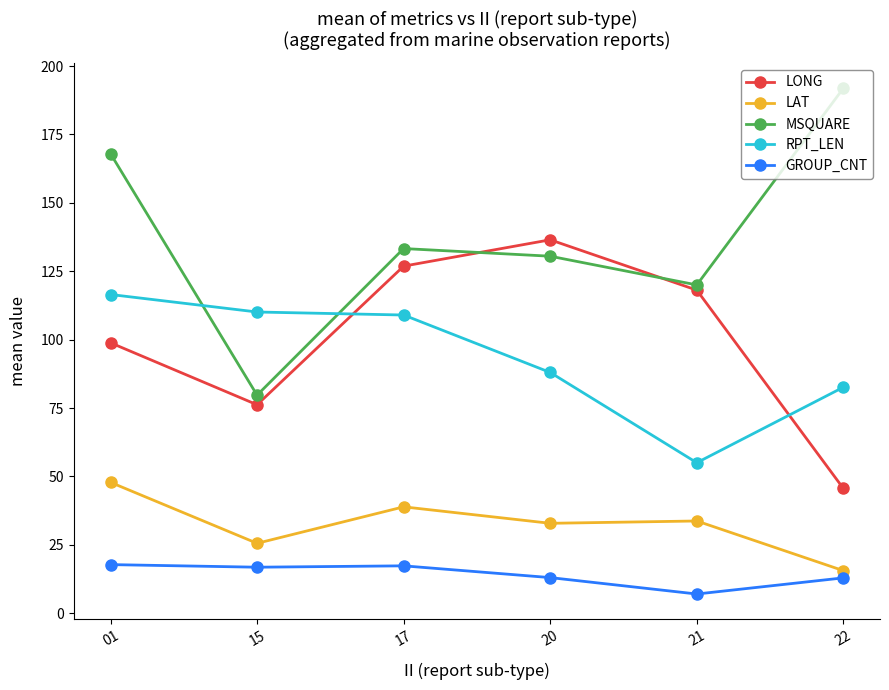

Rank the series by their maximum value, from highest to lowest.

MSQUARE, LONG, RPT_LEN, LAT, GROUP_CNT